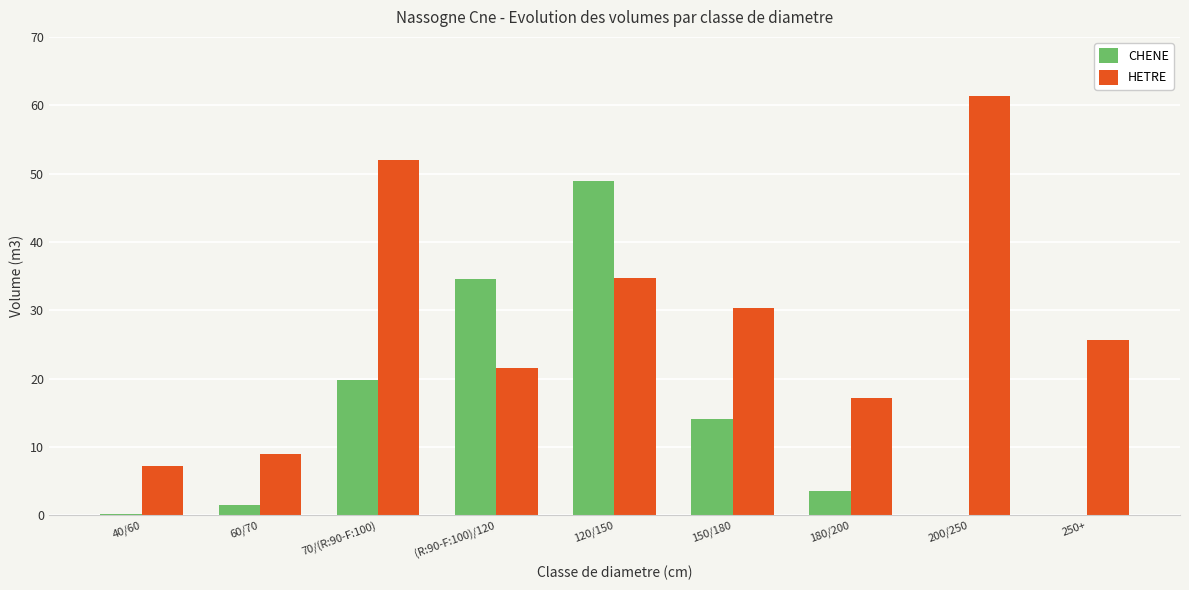

How many distinct data groups are displayed?

2